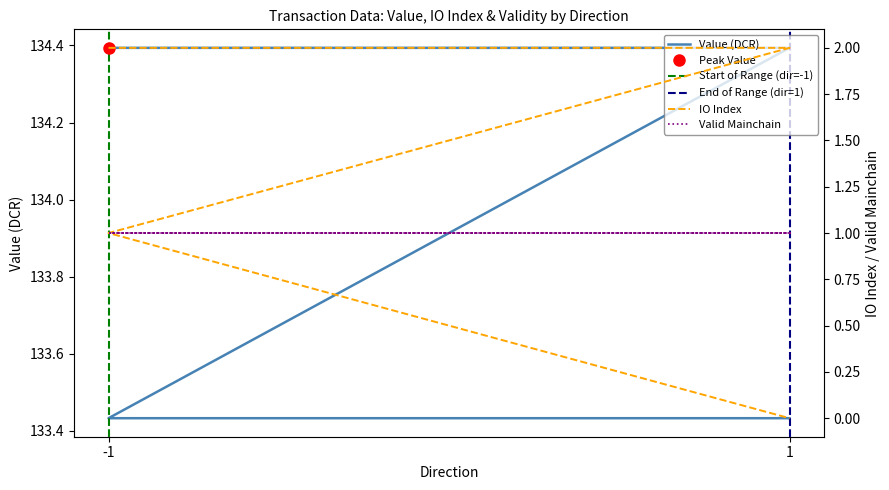

Does the chart display data point markers on the line(s)?

No